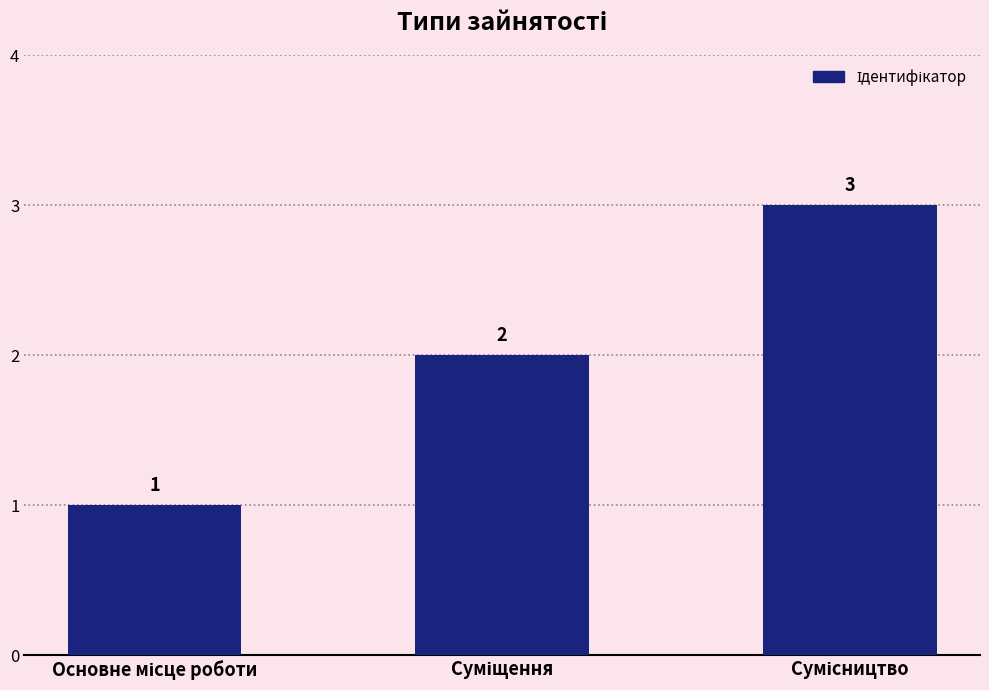

How many bars are there in total?

3